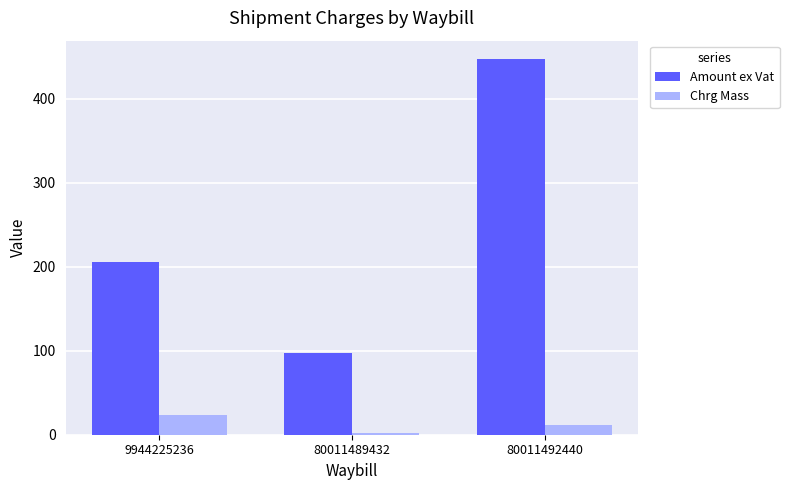

What are all the series names shown in the legend?

Amount ex Vat, Chrg Mass